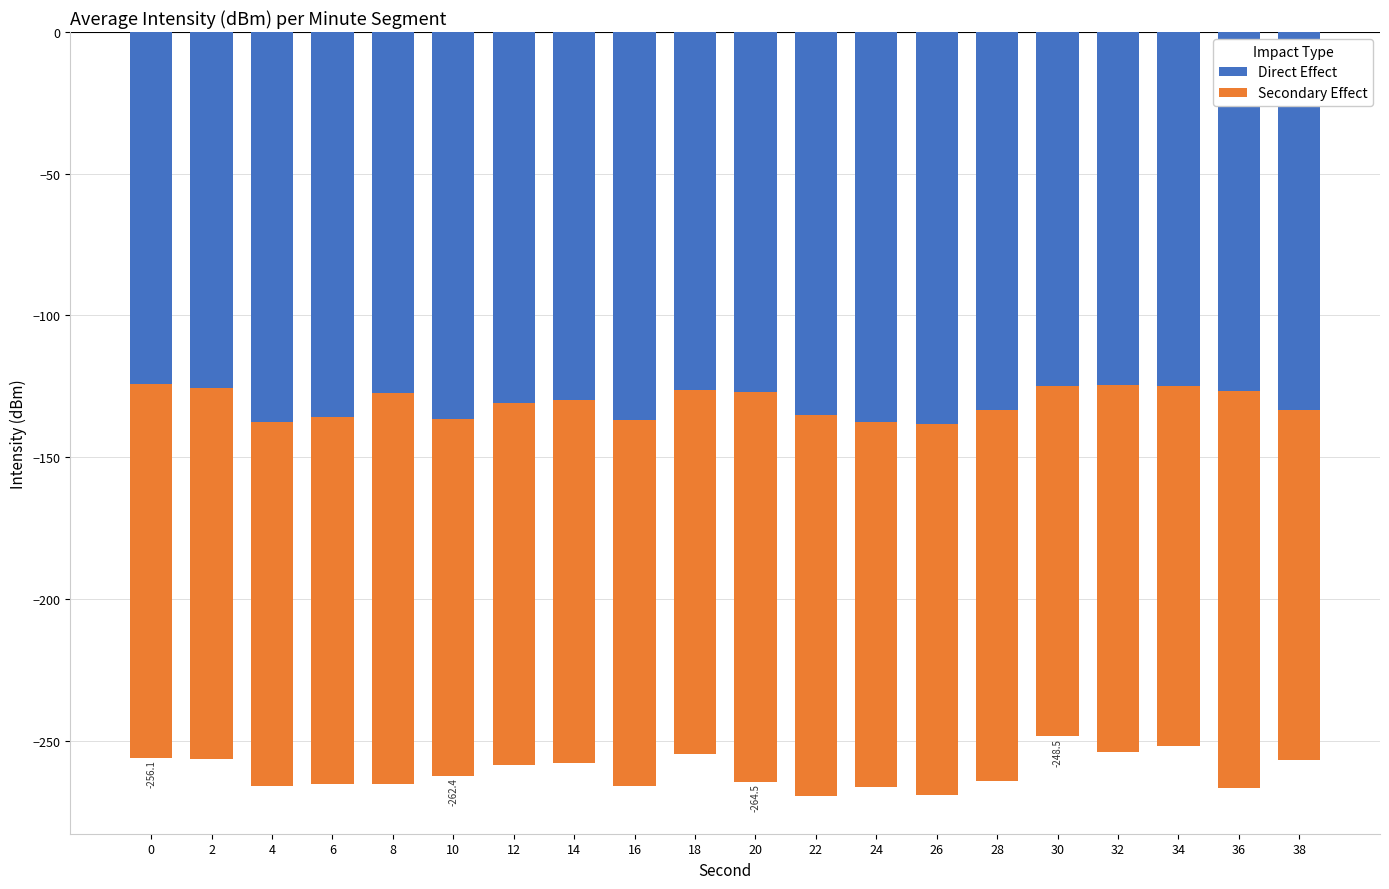

What is the maximum value shown in the chart?

-123.5